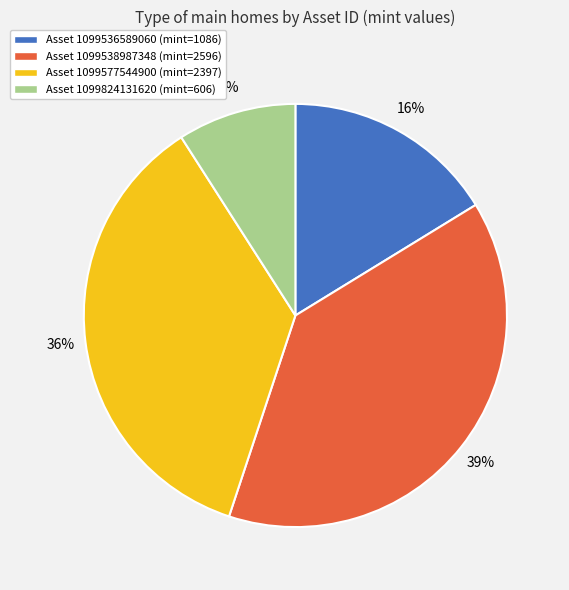

Approximately how many times larger is the value at Asset 1099577544900 (mint=2397) compared to Asset 1099824131620 (mint=606)?

4.0